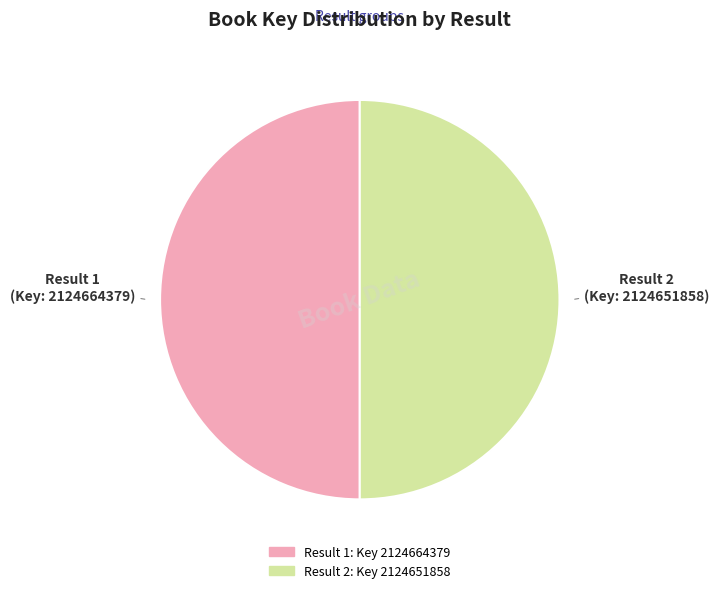

Which category has the biggest portion of the pie?

1